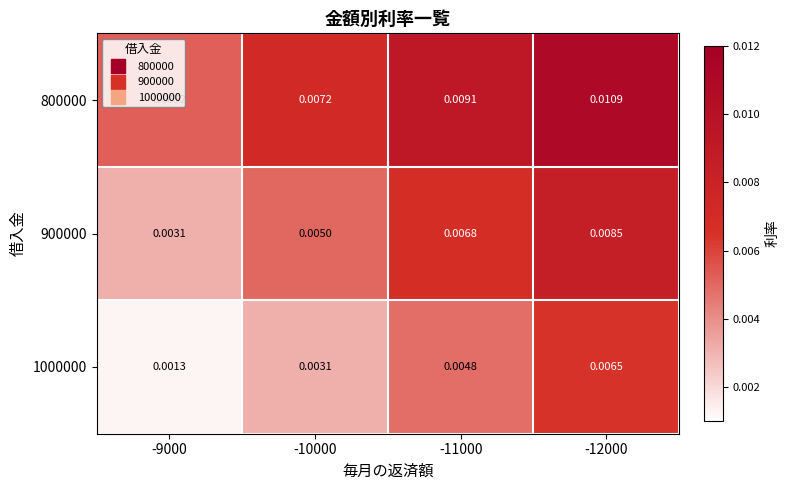

How many data points does each series have?

4